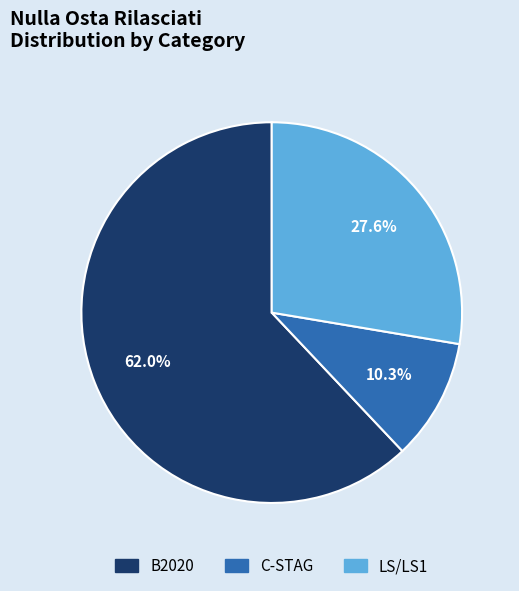

Is there any slice that represents more than half of the pie?

Yes